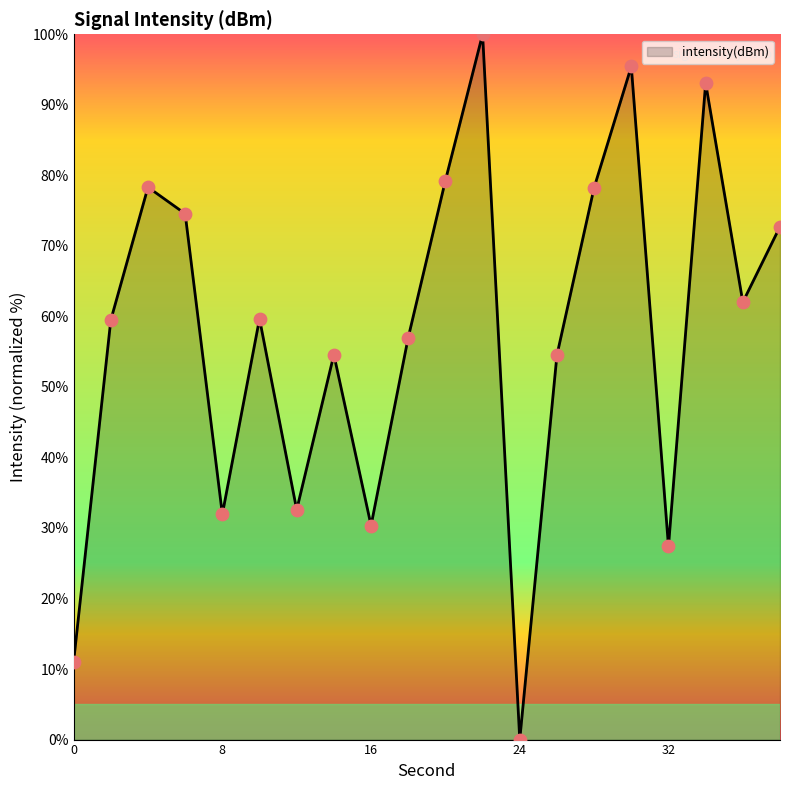

What is the difference between the maximum and minimum values?

100.0